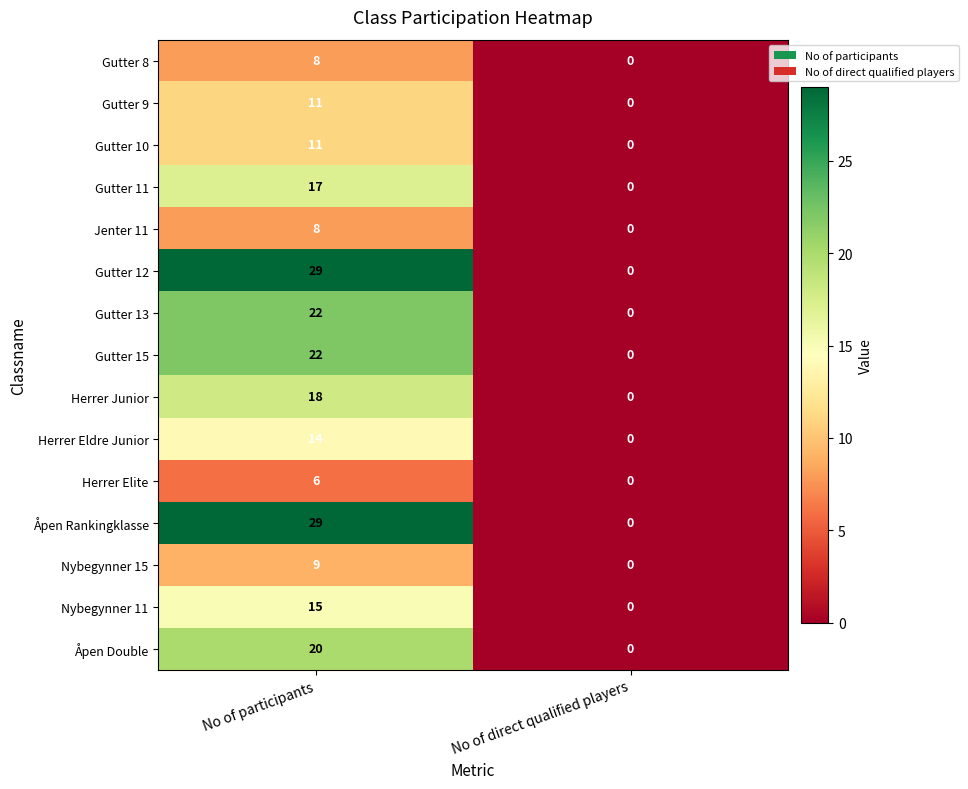

What value does the Åpen Double series have at No of participants, to the nearest 5?

20